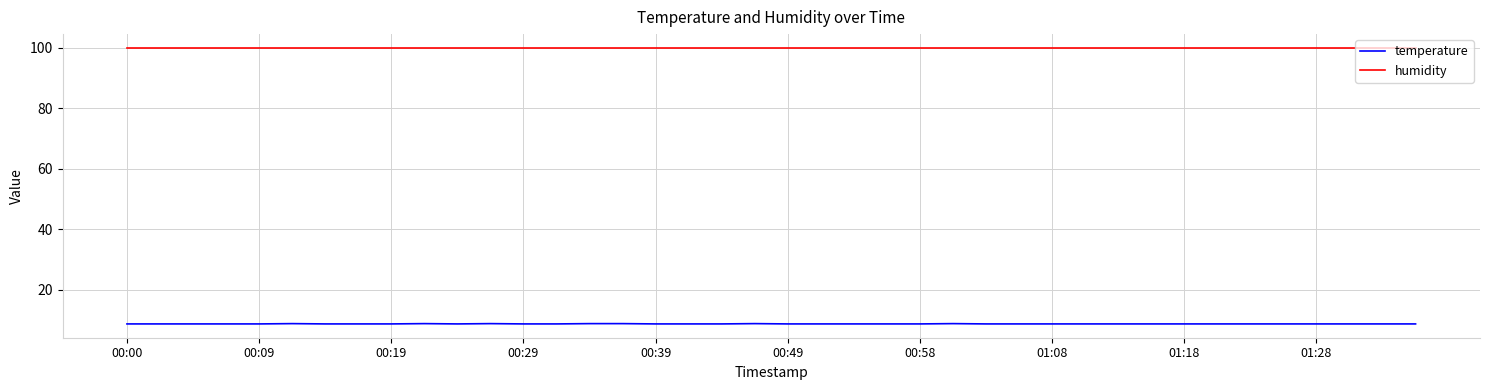

List the series in order of their peak value, highest first.

humidity, temperature